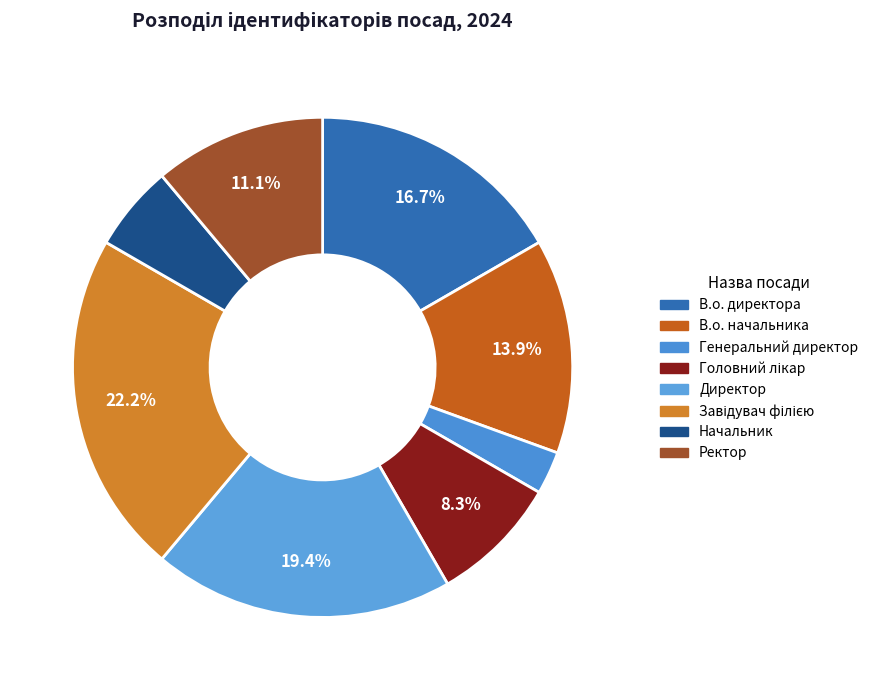

Is there a majority slice in this chart?

No